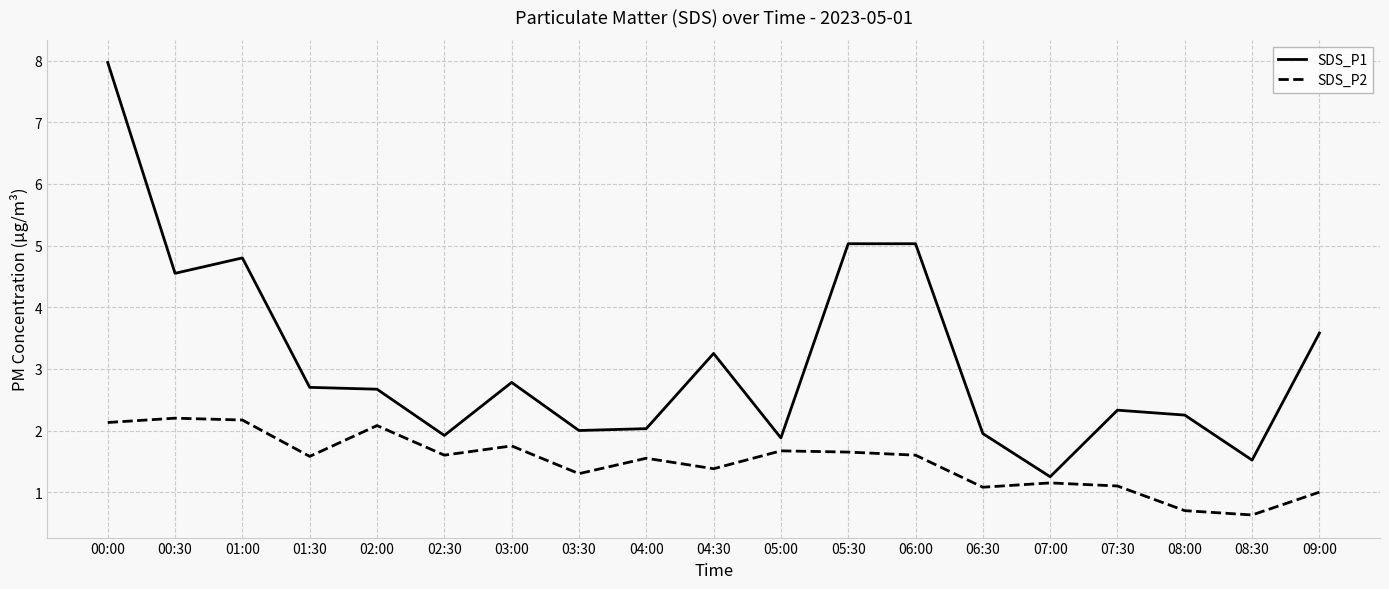

What position from the right is 09:00?

1